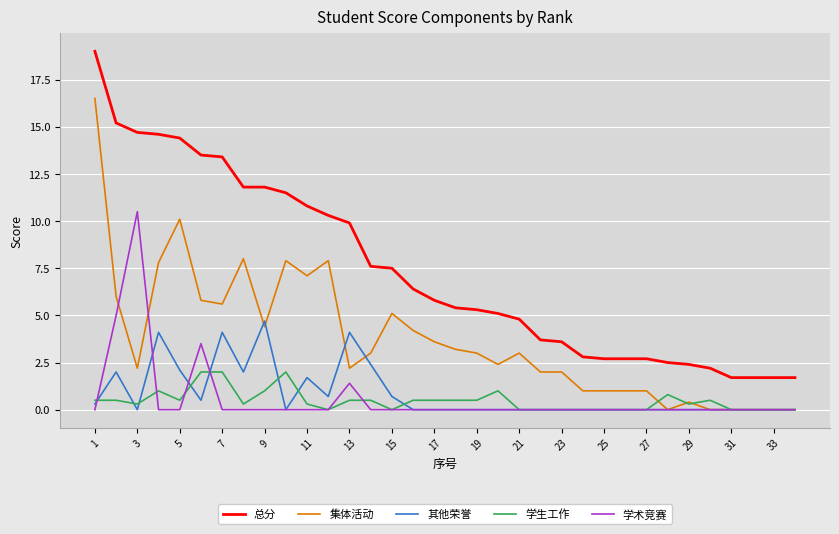

True or false: 总分 and 其他荣誉 cross at least once.

False